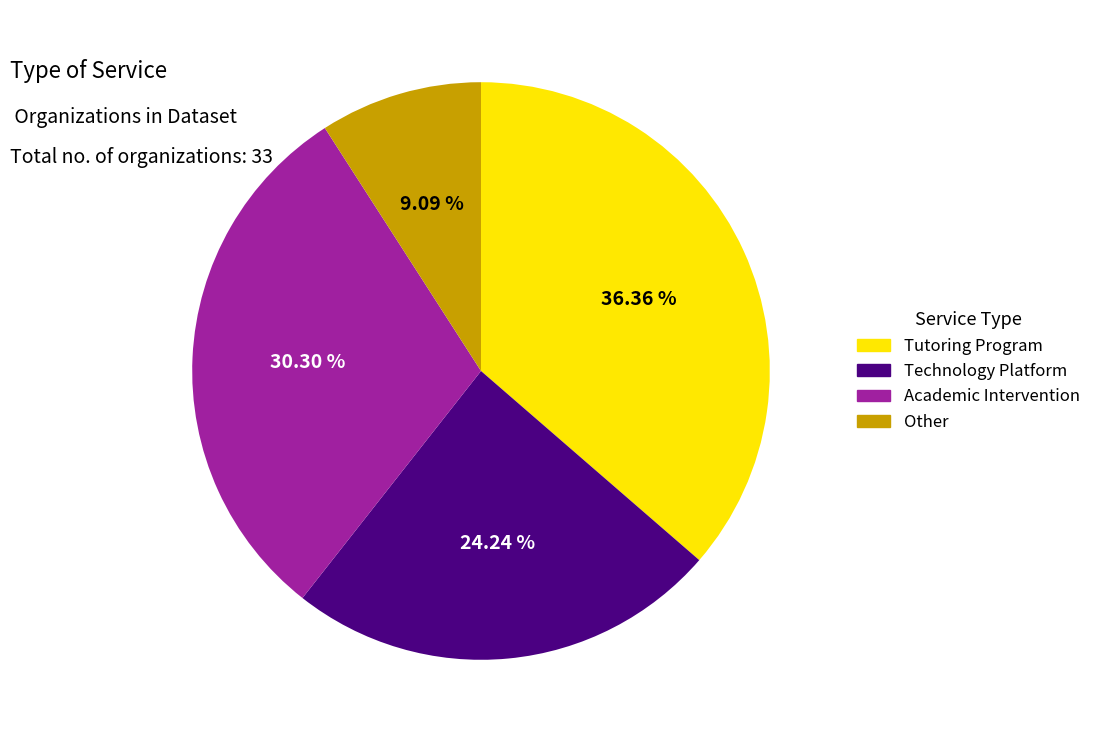

Between Academic Intervention and Tutoring Program, which is larger?

Tutoring Program